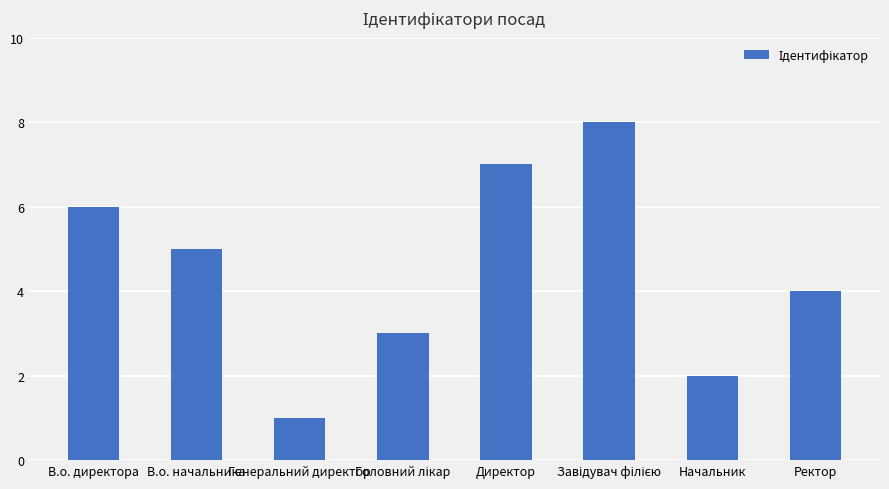

What is the sum of the values at В.о. начальника and Ректор?

9